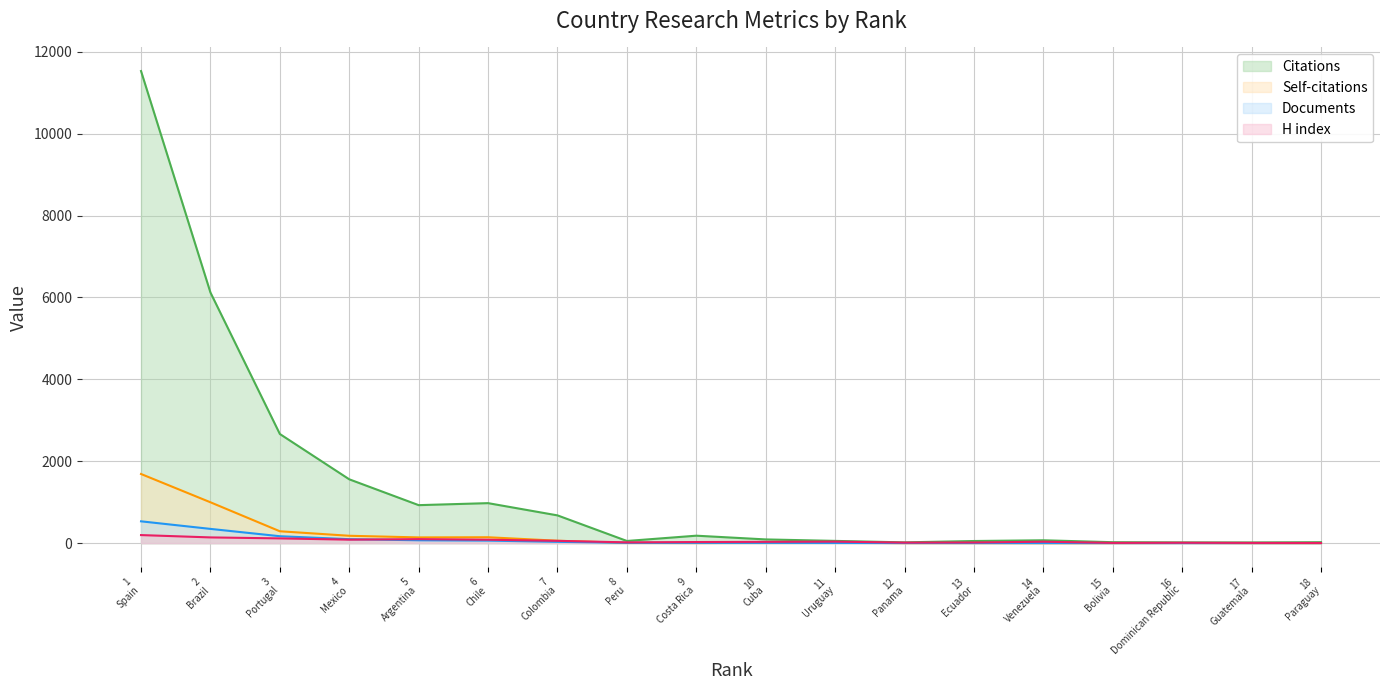

Reading left to right, what are all the values shown in this chart?

Citations: 11531	6122	2666	1559	928	977	678	53	182	91	55	19	52	70	23	18	17	23
Self-citations: 1689	998	290	180	140	144	59	6	3	7	12	1	2	0	1	3	0	0
Documents: 533	348	169	97	70	62	32	8	7	7	5	3	2	2	1	1	1	1
H index: 197	140	116	85	98	84	56	19	27	32	37	13	16	35	6	10	6	4